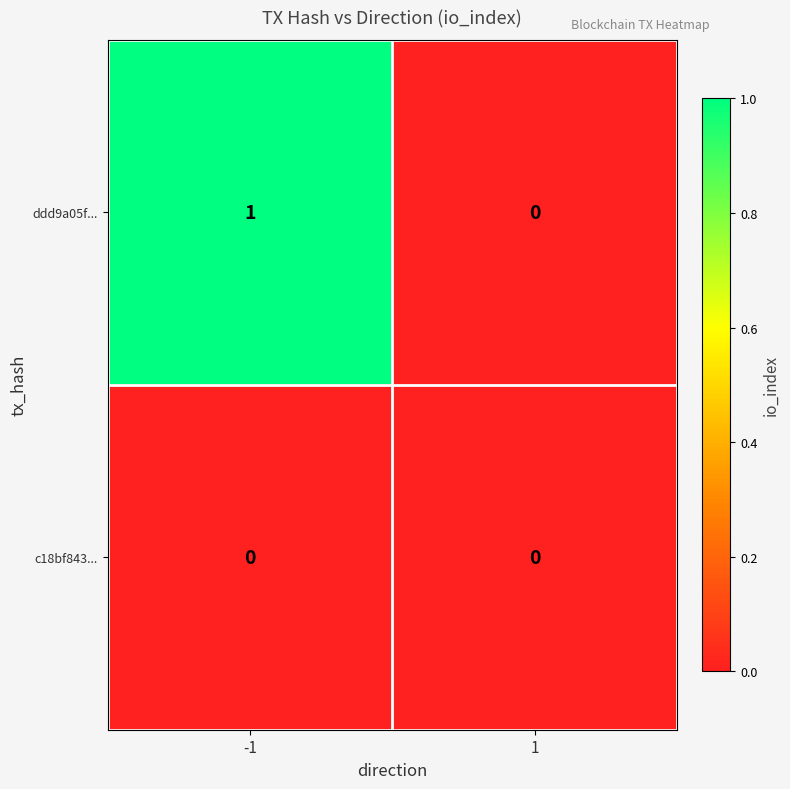

List the series in order of their peak value, lowest first.

c18bf843..., ddd9a05f...